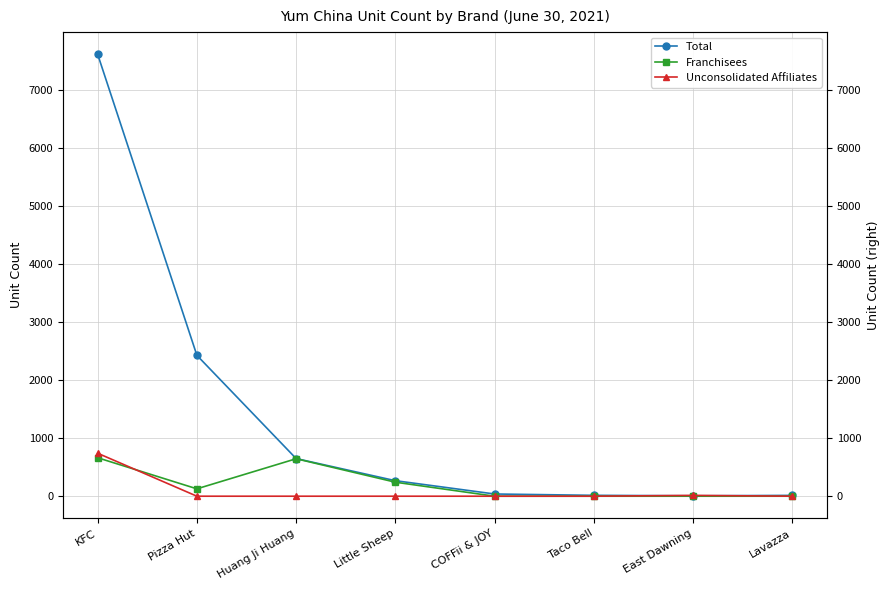

Is the value of Unconsolidated Affiliates at East Dawning greater than the value of Franchisees at Lavazza?

Yes